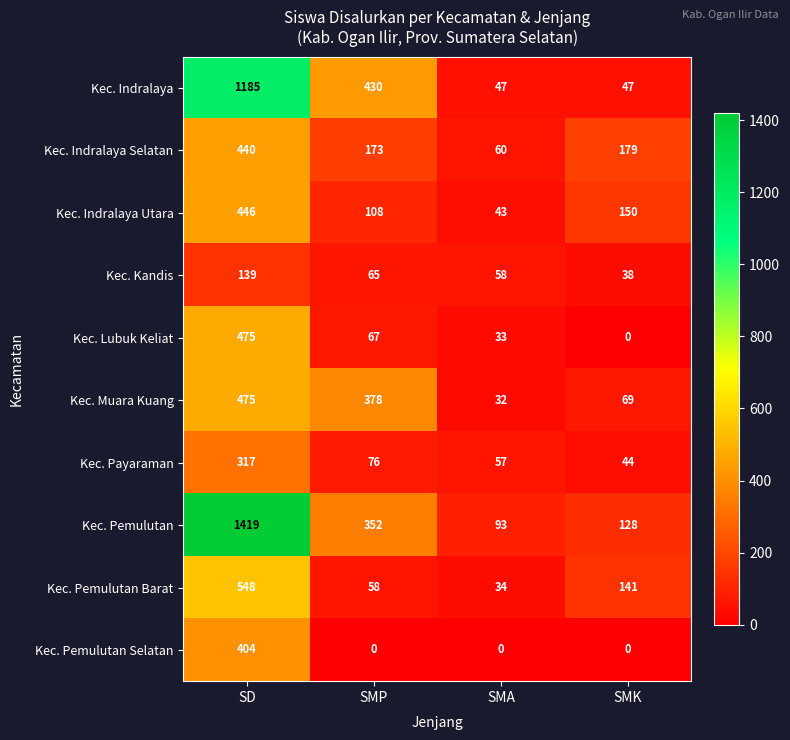

What is the minimum value for Kec. Indralaya?

47